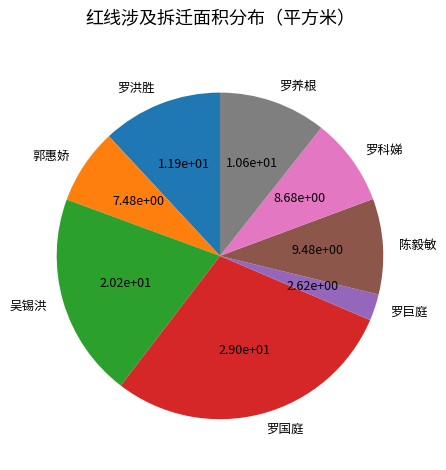

Is it true that 罗科娣 is 9% of the pie?

True